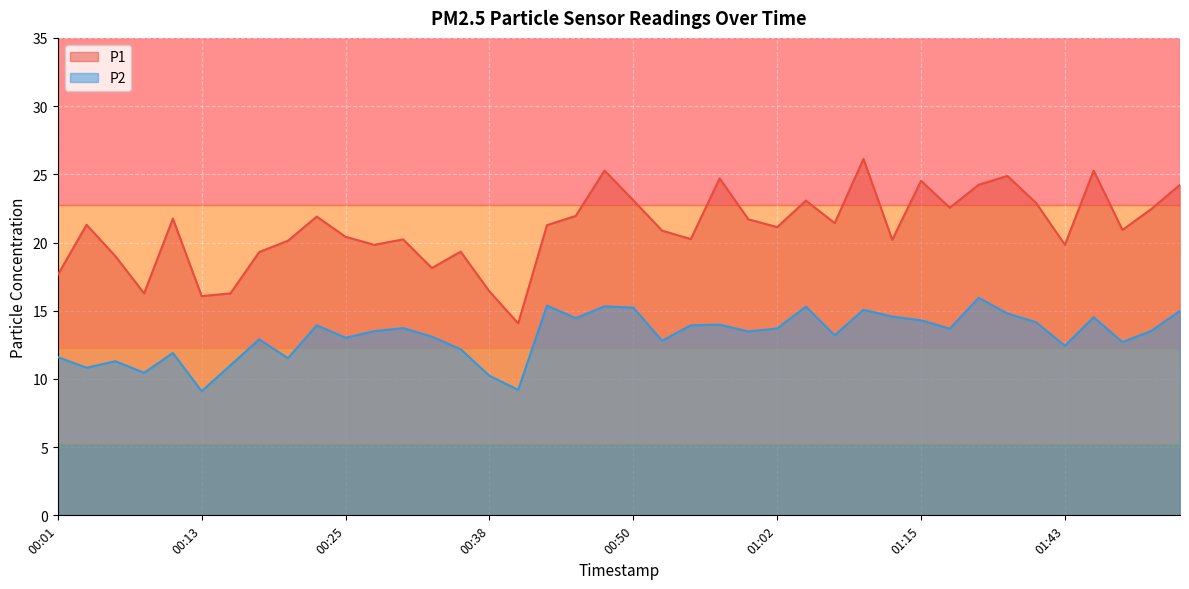

How many interior local valleys does the P2 series have?

13